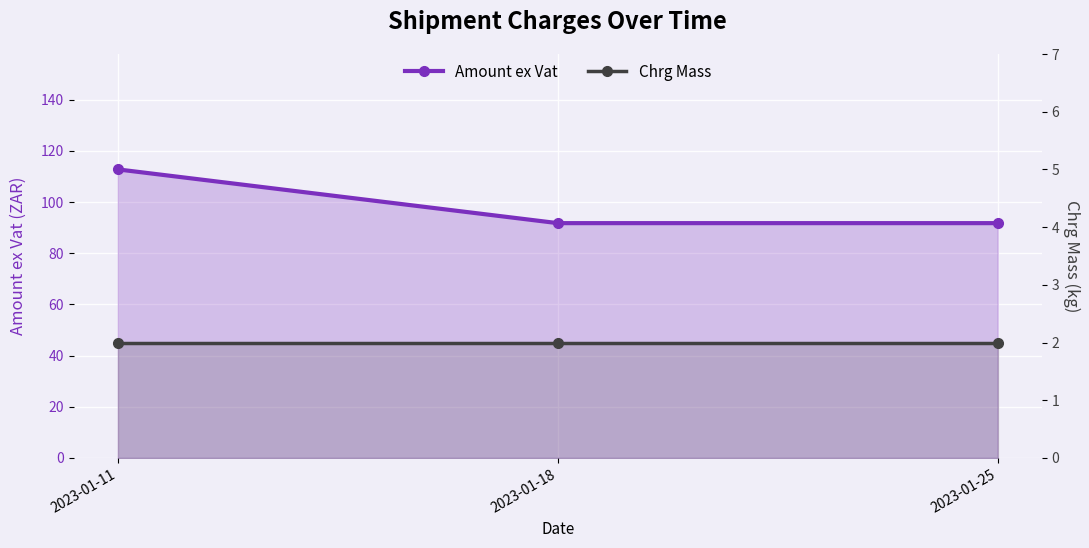

How many lines are shown in the chart?

2